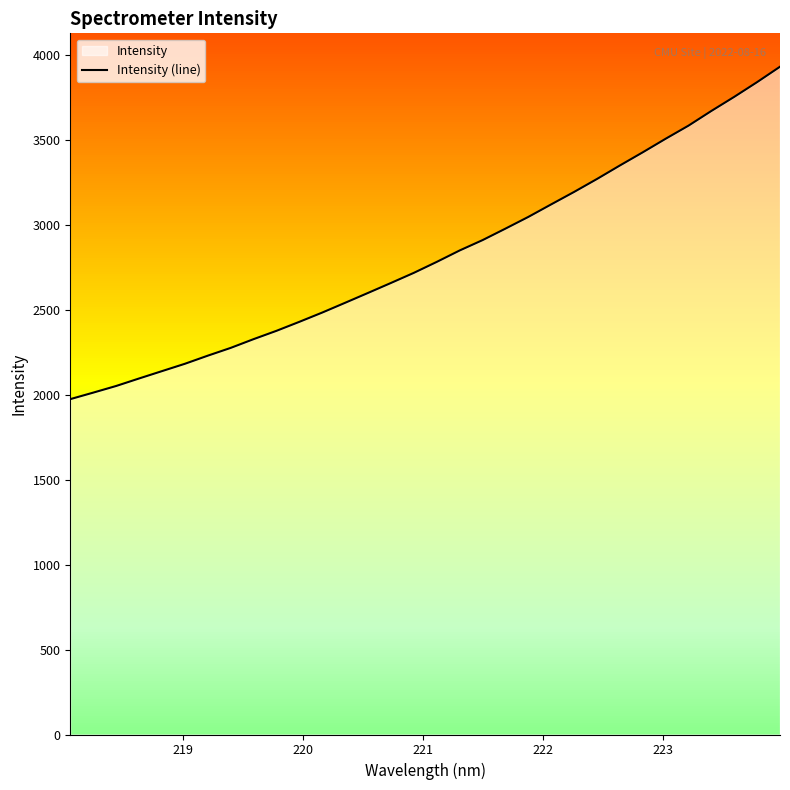

What is the maximum value for Intensity (line)?

3931.0